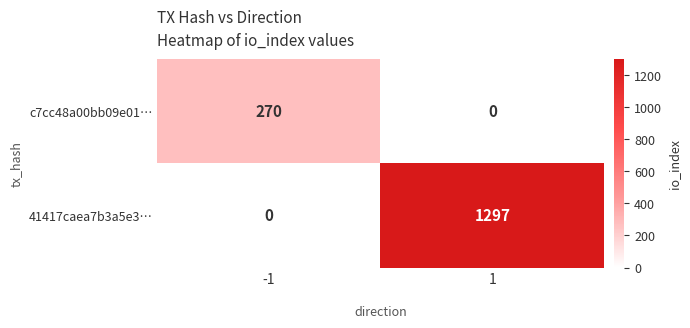

What is the sum of all 41417caea7b3a5e3… values?

1297